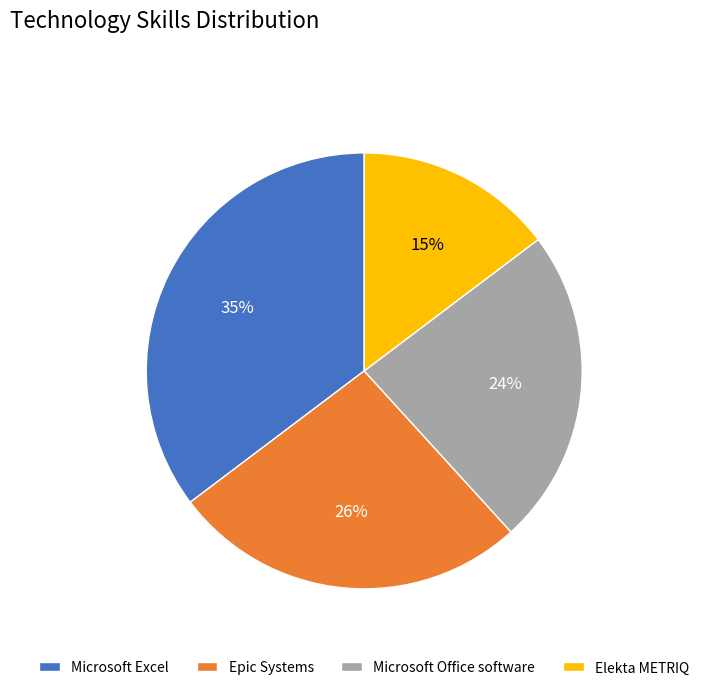

Between Elekta METRIQ and Microsoft Office software, which is larger?

Microsoft Office software